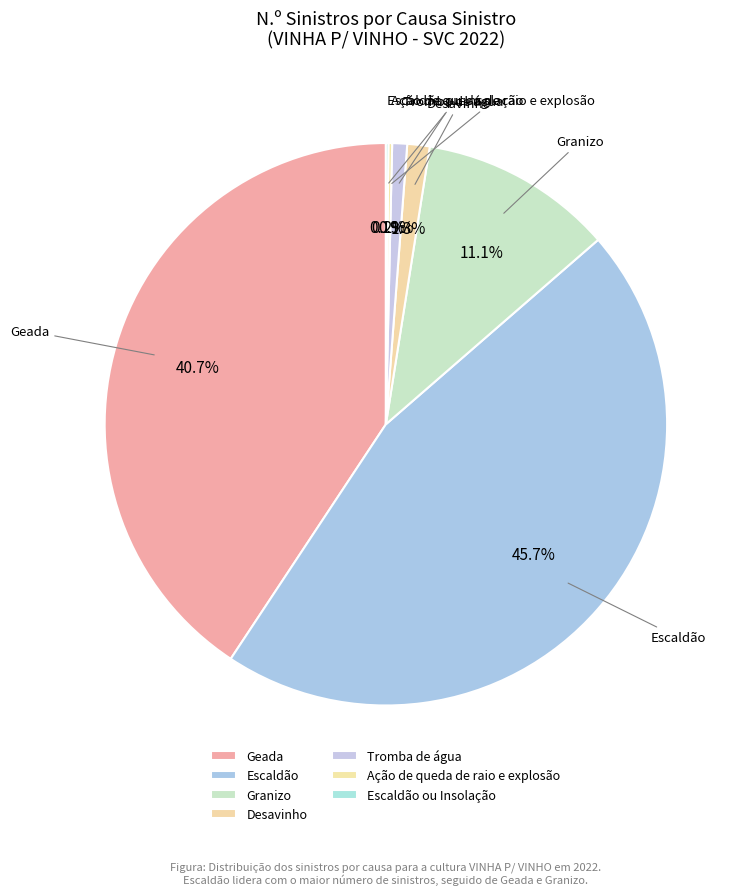

Which has a higher value, Tromba de água or Escaldão?

Escaldão